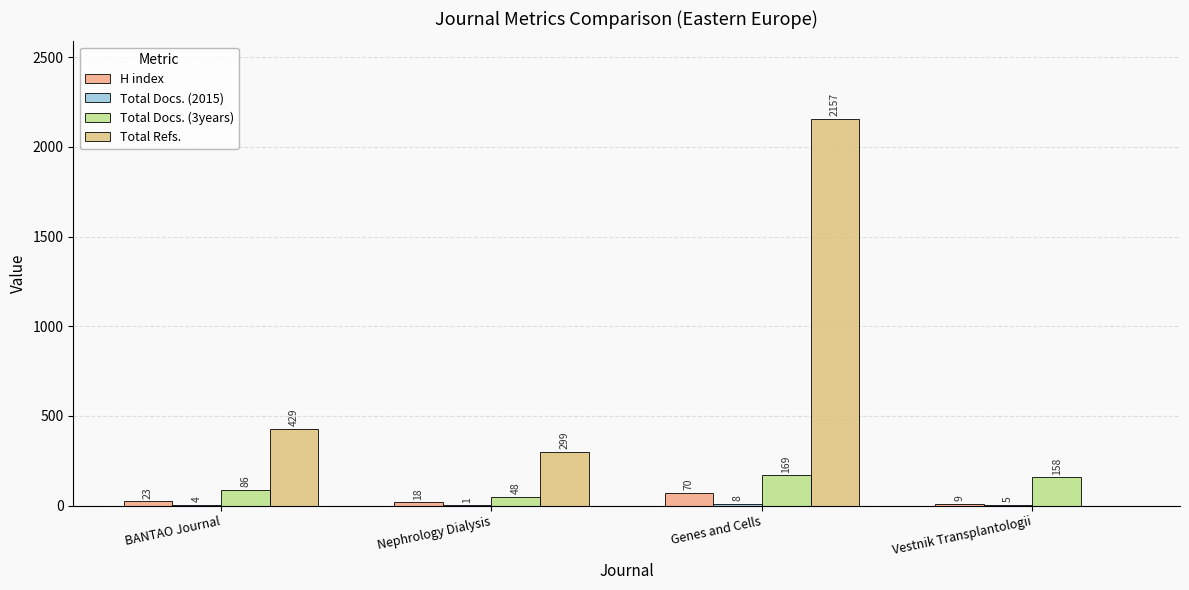

Are the bars grouped side by side (vs. stacked)?

Yes